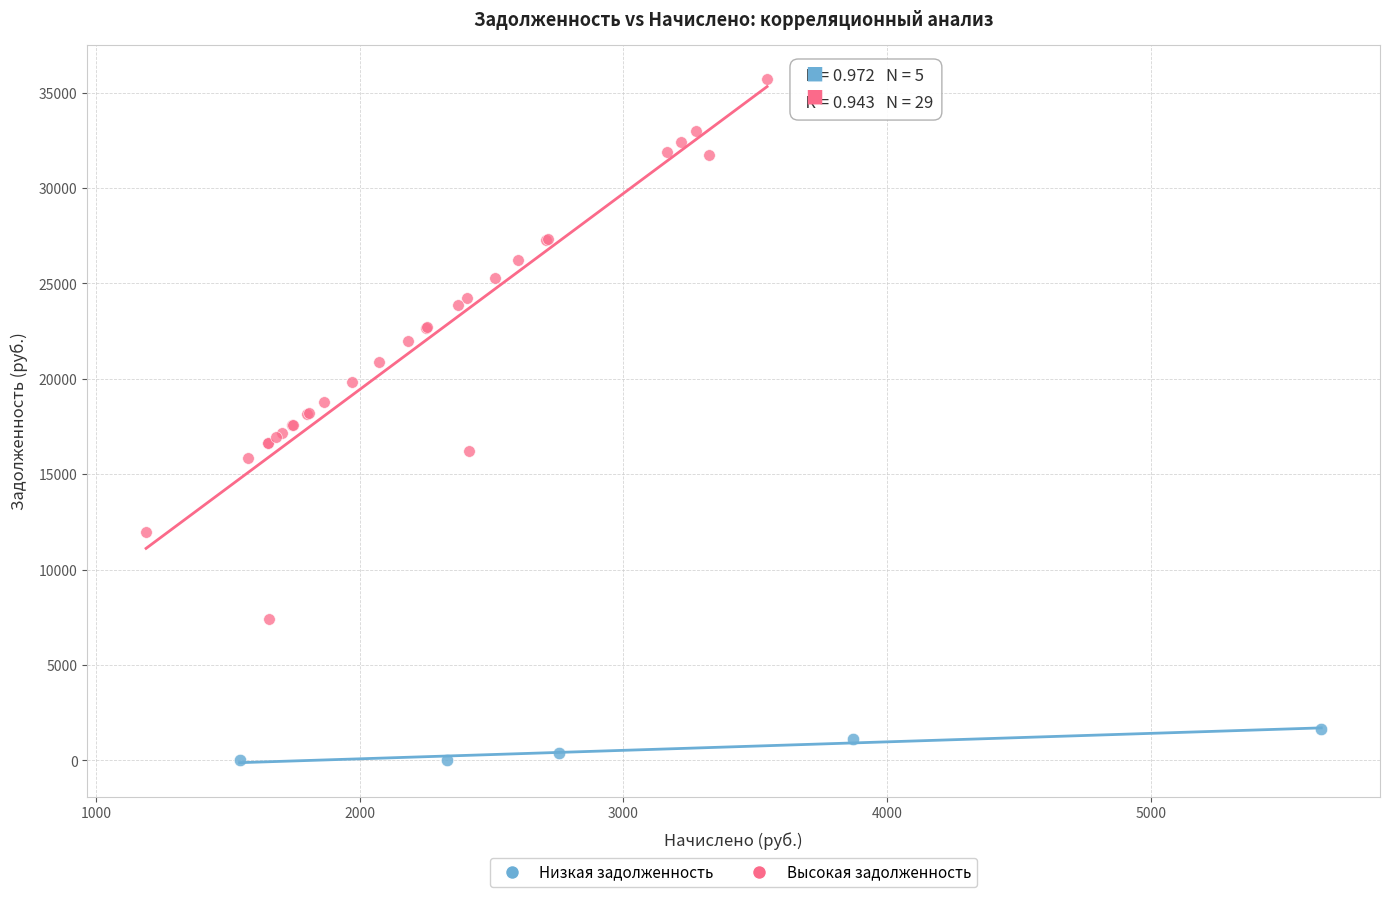

Which series has the largest Y range (max minus min)?

Высокая задолженность